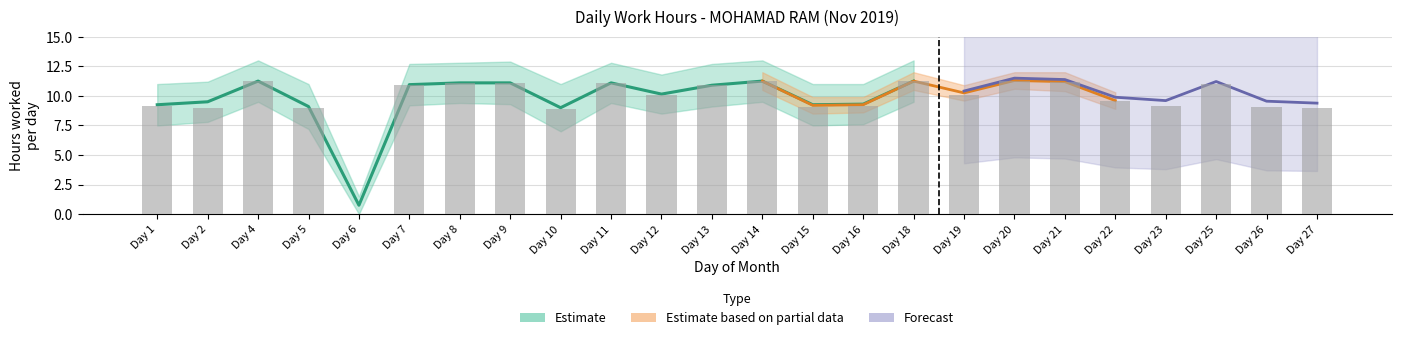

How many data points does each series have?

24